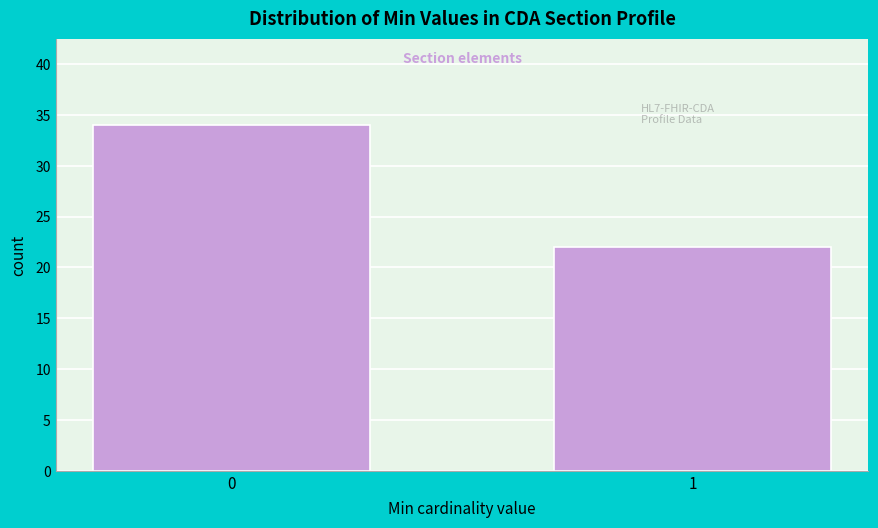

Reading left to right, extract all data points from this chart.

0=34	1=22